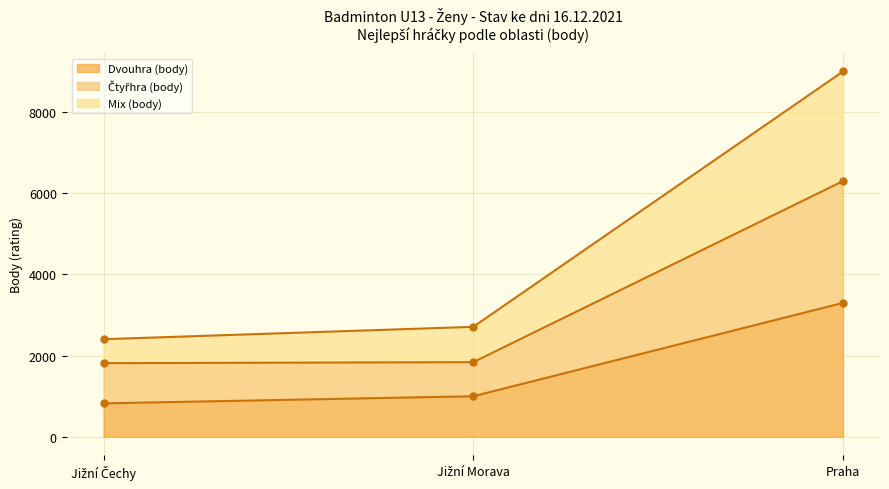

What is the lowest value of the Dvouhra (body) series?

825